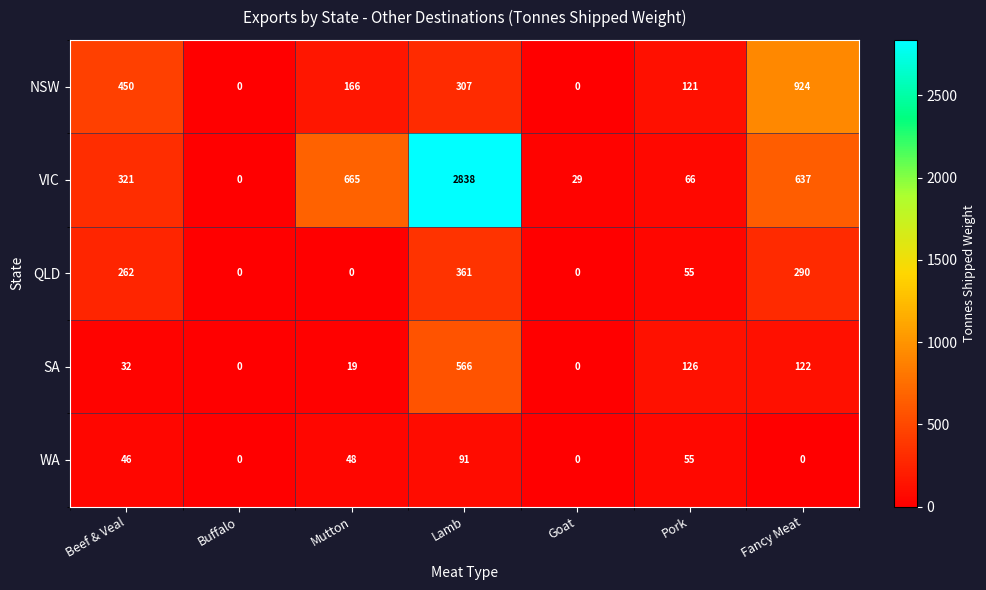

What is the highest value of the SA series?

566